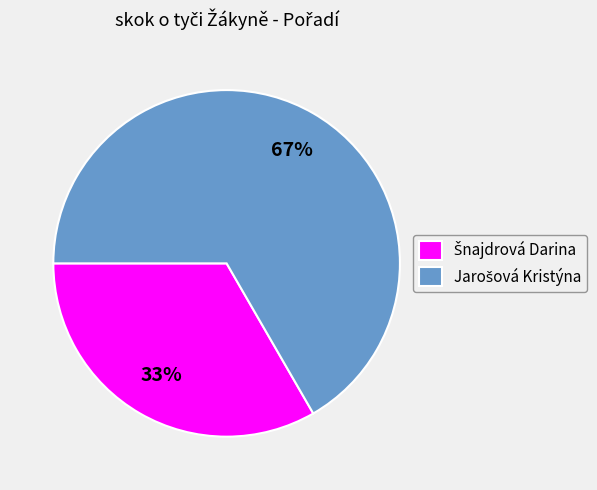

To the nearest percent, what is the average slice percentage?

50%